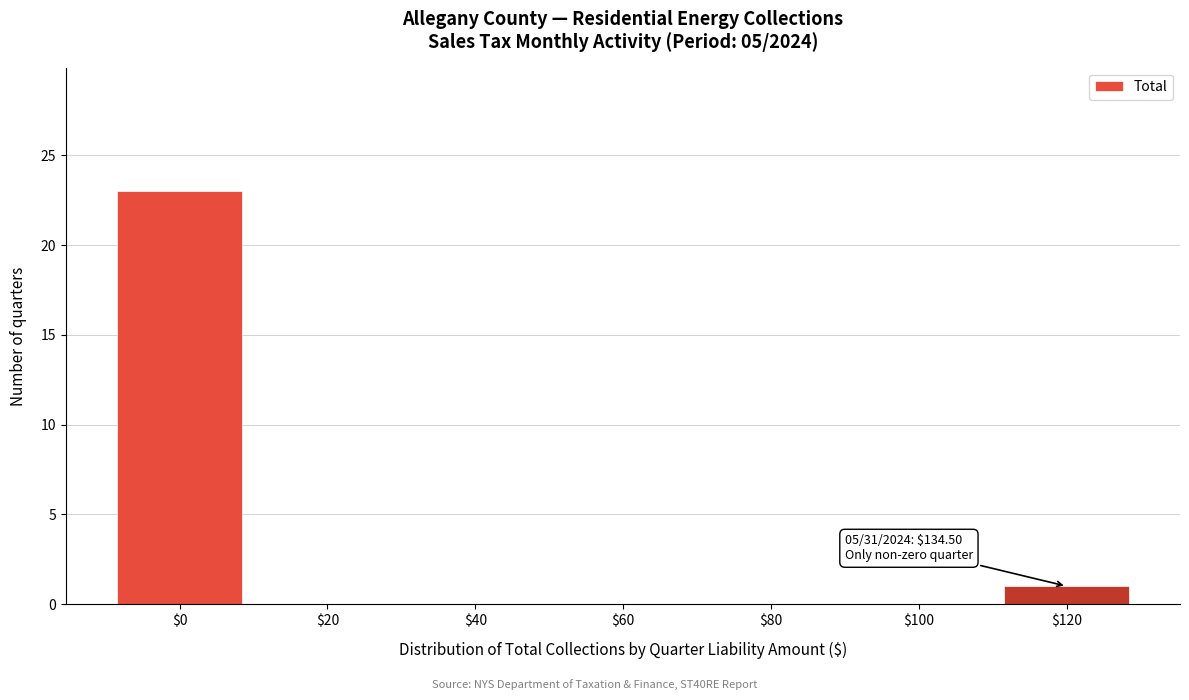

At which label is the value closest to 11?

$120